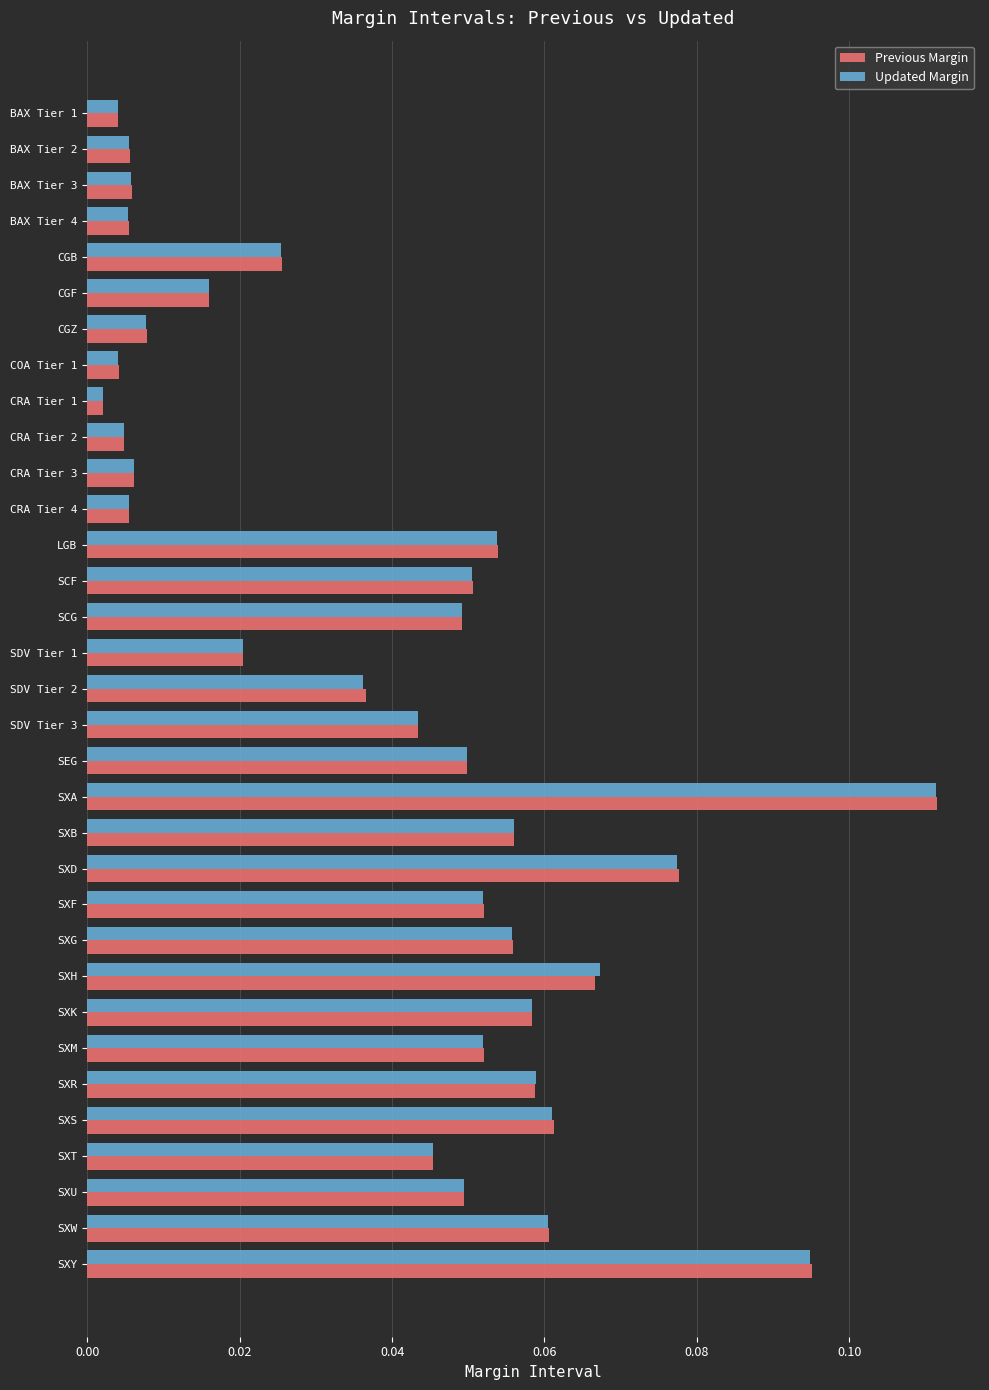

Which series has the largest range (max minus min)?

Previous Margin